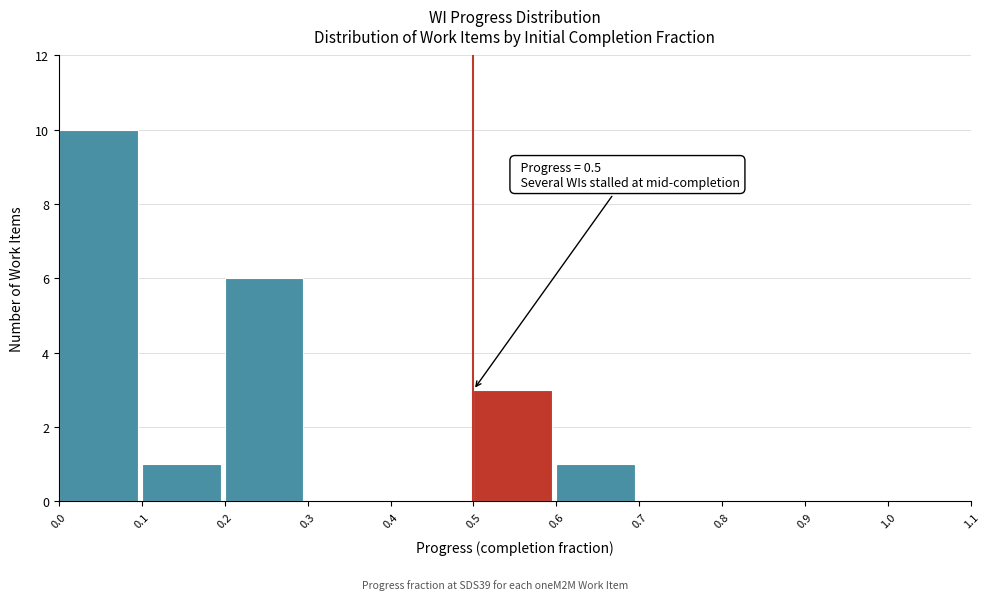

Which range on the x-axis has the tallest bar?

0.0 to 0.1